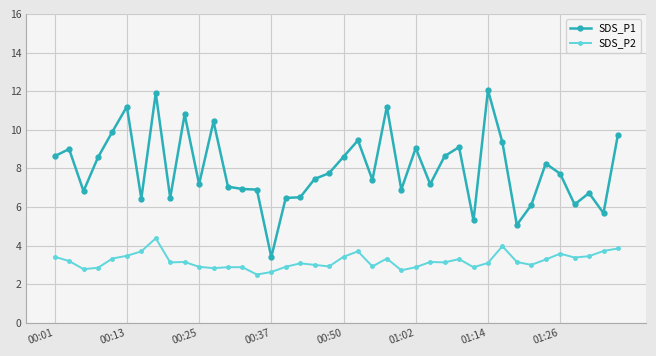

Which series has the largest range (max minus min)?

SDS_P1